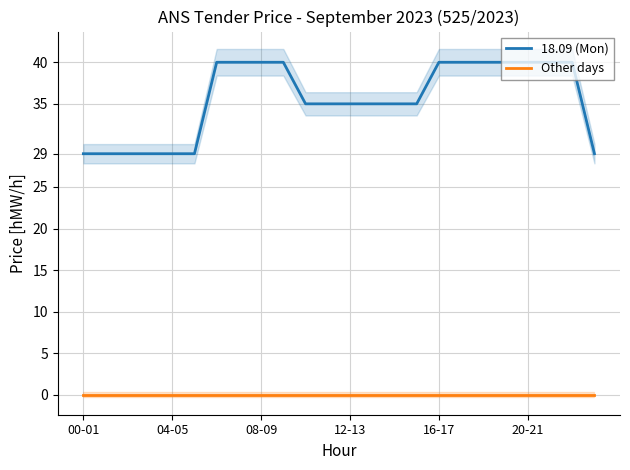

True or false: Other days has more than 1 points higher than both neighbors.

False